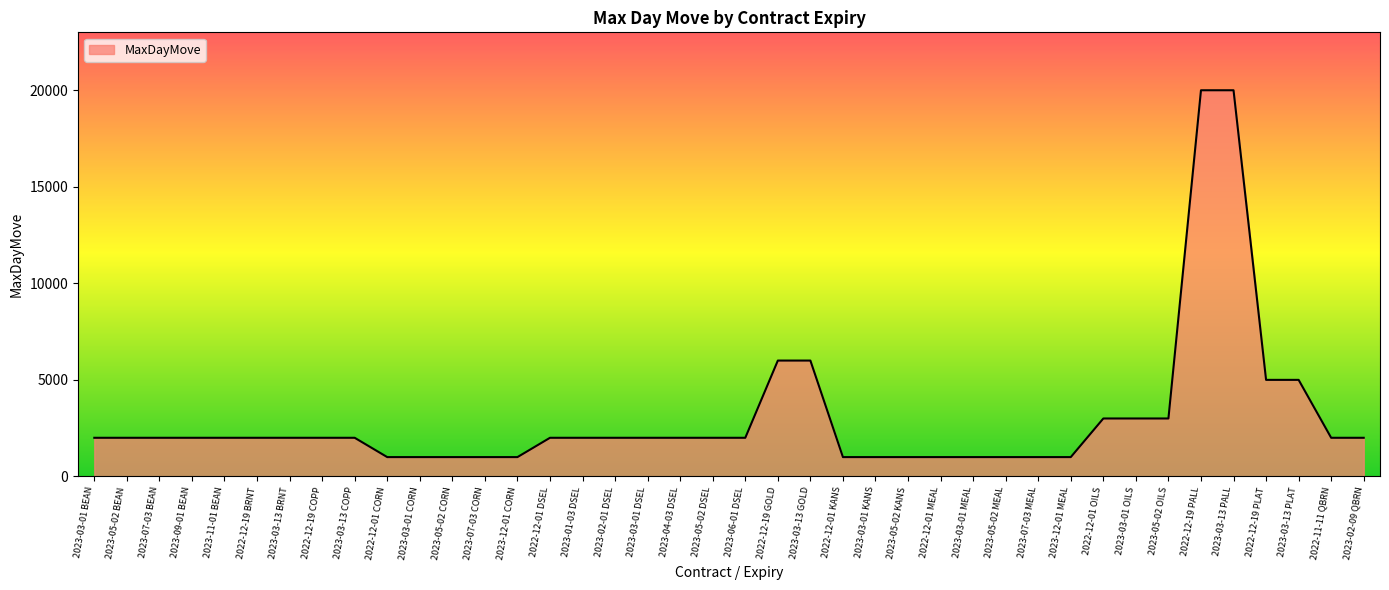

Reading left to right, list all the values displayed in this chart.

2023-03-01 BEAN=2000	2023-05-02 BEAN=2000	2023-07-03 BEAN=2000	2023-09-01 BEAN=2000	2023-11-01 BEAN=2000	2022-12-19 BRNT=2000	2023-03-13 BRNT=2000	2022-12-19 COPP=2000	2023-03-13 COPP=2000	2022-12-01 CORN=1000	2023-03-01 CORN=1000	2023-05-02 CORN=1000	2023-07-03 CORN=1000	2023-12-01 CORN=1000	2022-12-01 DSEL=2000	2023-01-03 DSEL=2000	2023-02-01 DSEL=2000	2023-03-01 DSEL=2000	2023-04-03 DSEL=2000	2023-05-02 DSEL=2000	2023-06-01 DSEL=2000	2022-12-19 GOLD=6000	2023-03-13 GOLD=6000	2022-12-01 KANS=1000	2023-03-01 KANS=1000	2023-05-02 KANS=1000	2022-12-01 MEAL=1000	2023-03-01 MEAL=1000	2023-05-02 MEAL=1000	2023-07-03 MEAL=1000	2023-12-01 MEAL=1000	2022-12-01 OILS=3000	2023-03-01 OILS=3000	2023-05-02 OILS=3000	2022-12-19 PALL=20000	2023-03-13 PALL=20000	2022-12-19 PLAT=5000	2023-03-13 PLAT=5000	2022-11-11 QBRN=2000	2023-02-09 QBRN=2000